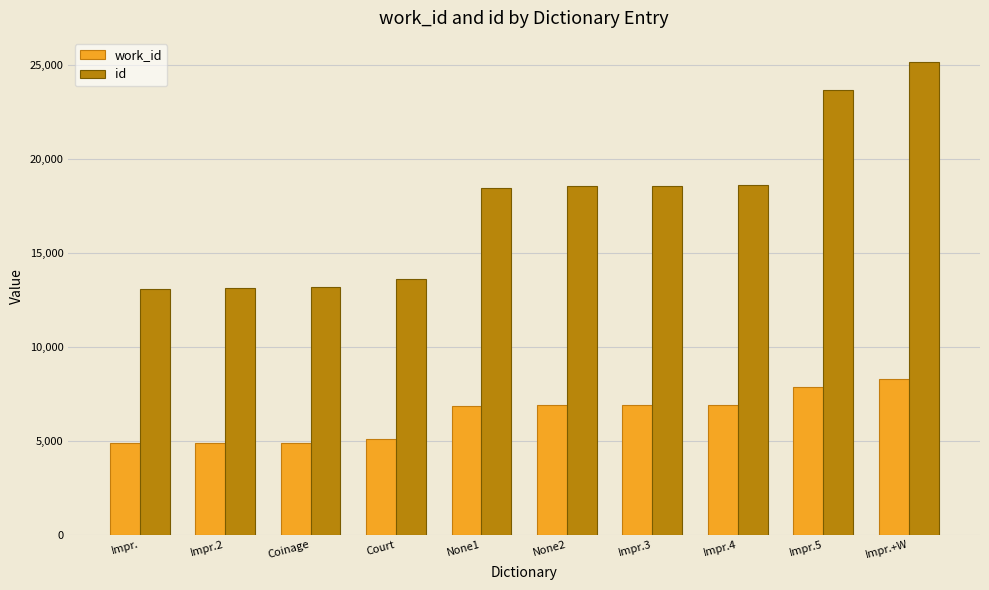

How many bars are there in each group?

2